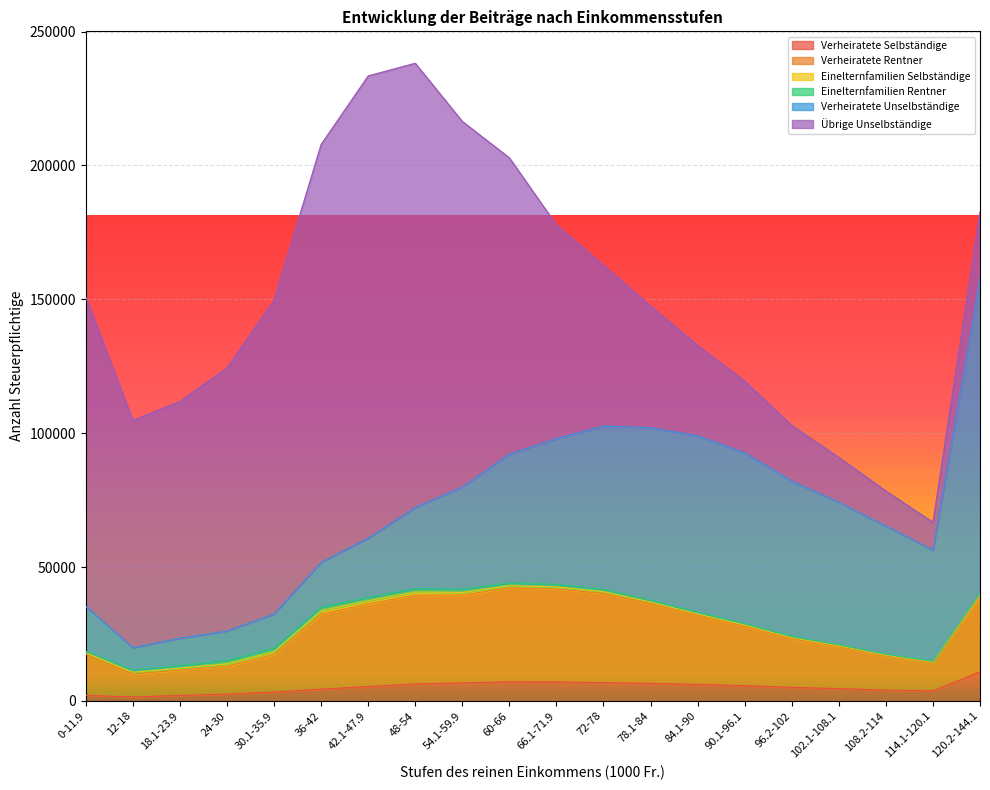

Which label corresponds to the largest value in the chart?

42.1-47.9